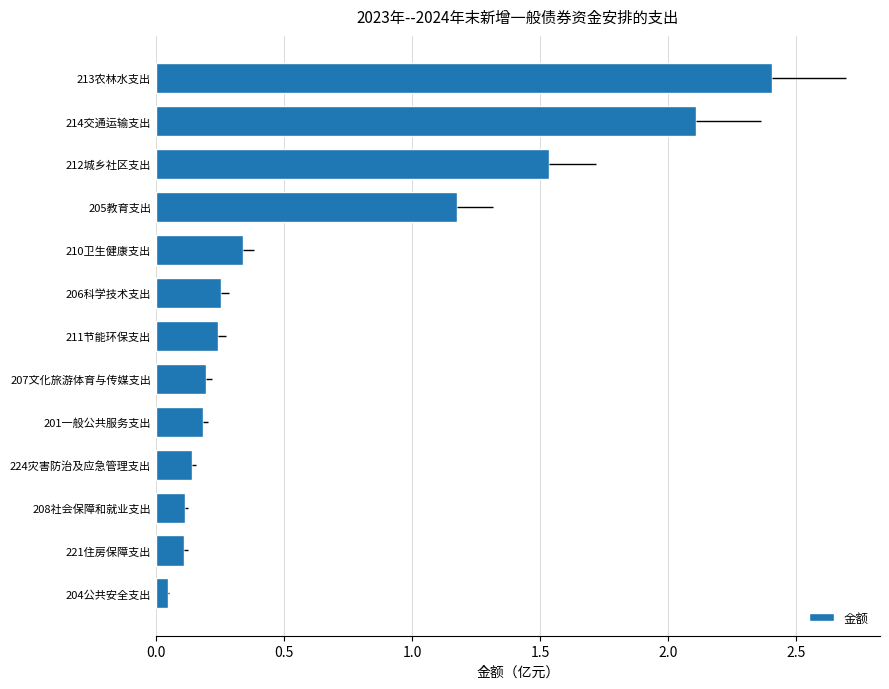

What is the average value?

0.7